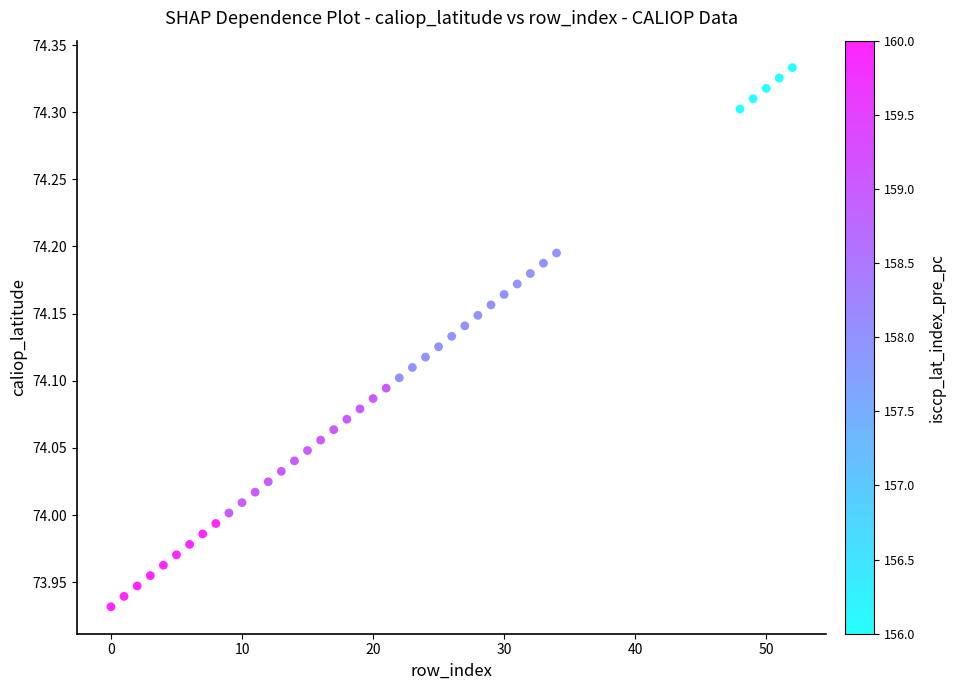

What is the range of Y values (max minus min)?

0.4